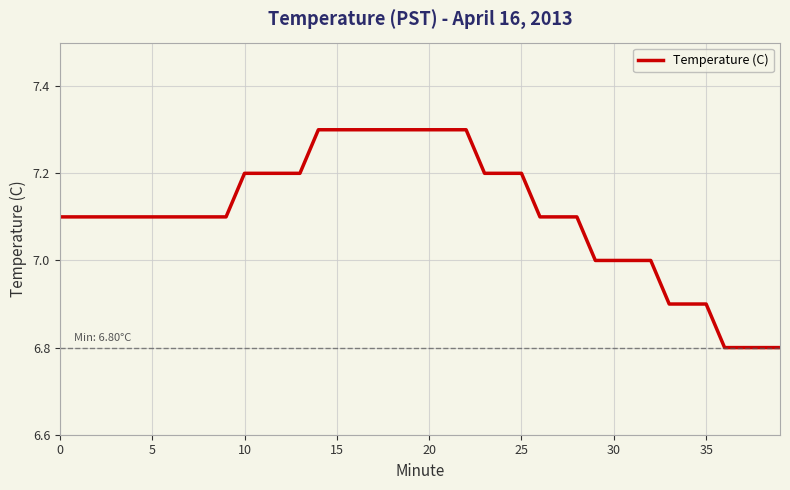

What is the difference between the maximum and minimum values?

0.5